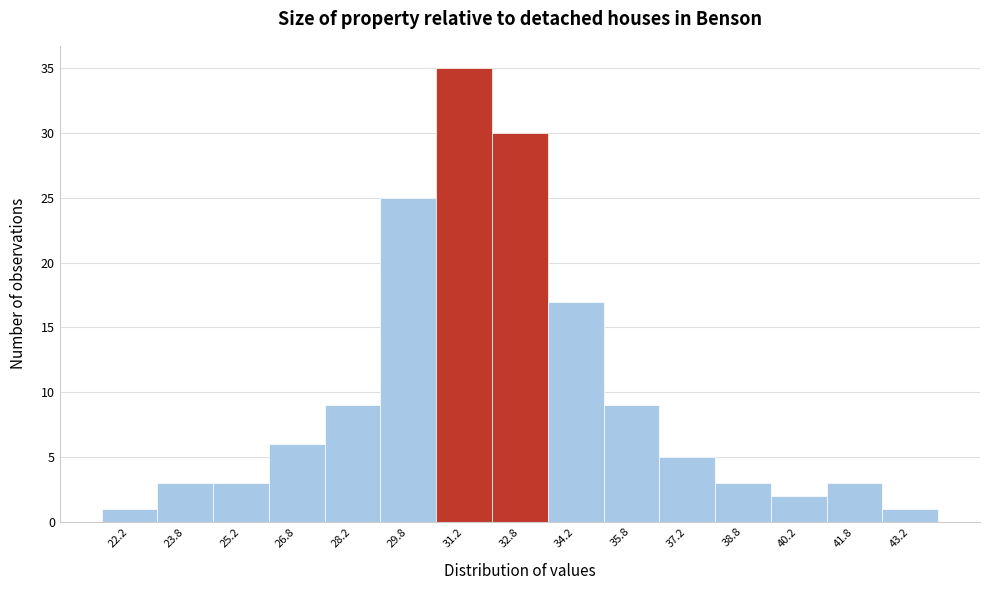

How tall is the bar that spans 27.5 to 29.0 on the x-axis? Neither the bar edges nor the heights are printed on the chart, so give them approximately, as read against the axes.

9